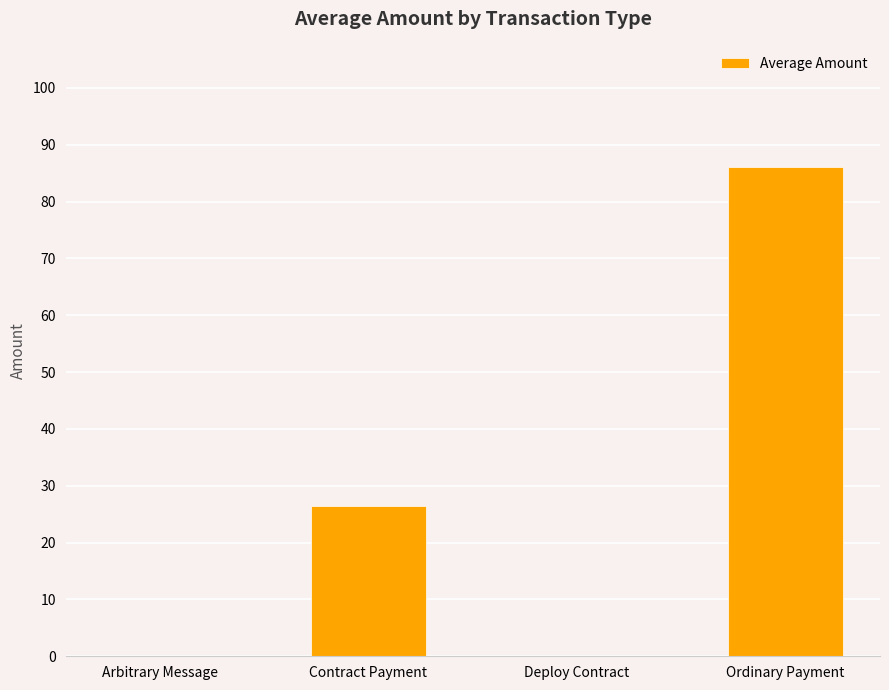

Between Ordinary Payment and Arbitrary Message, which is larger?

Ordinary Payment